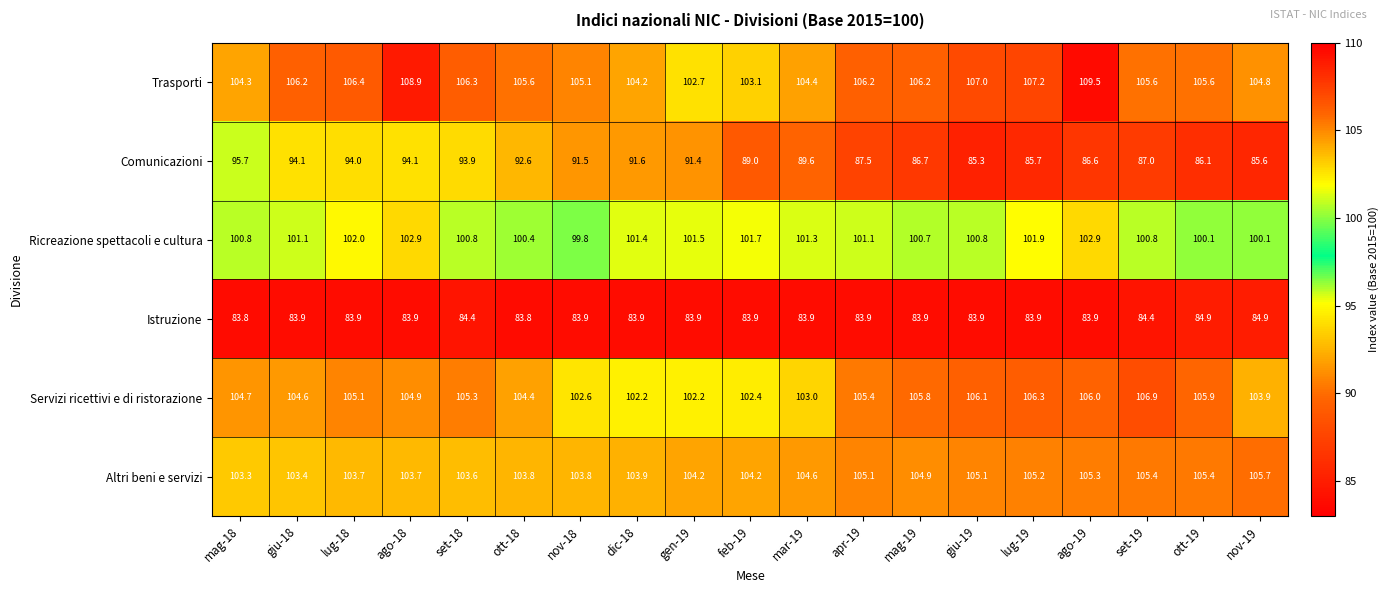

At how many categories does at least one series exceed 86?

19